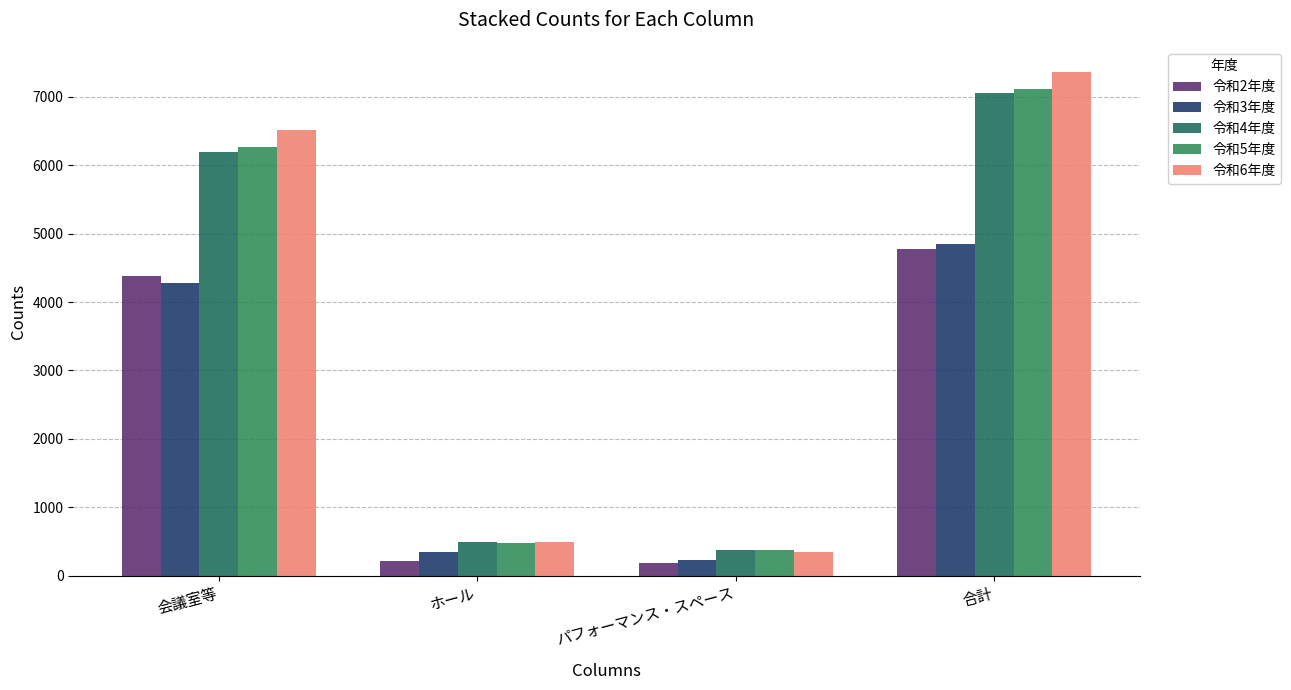

Which series has the largest range (max minus min)?

令和6年度